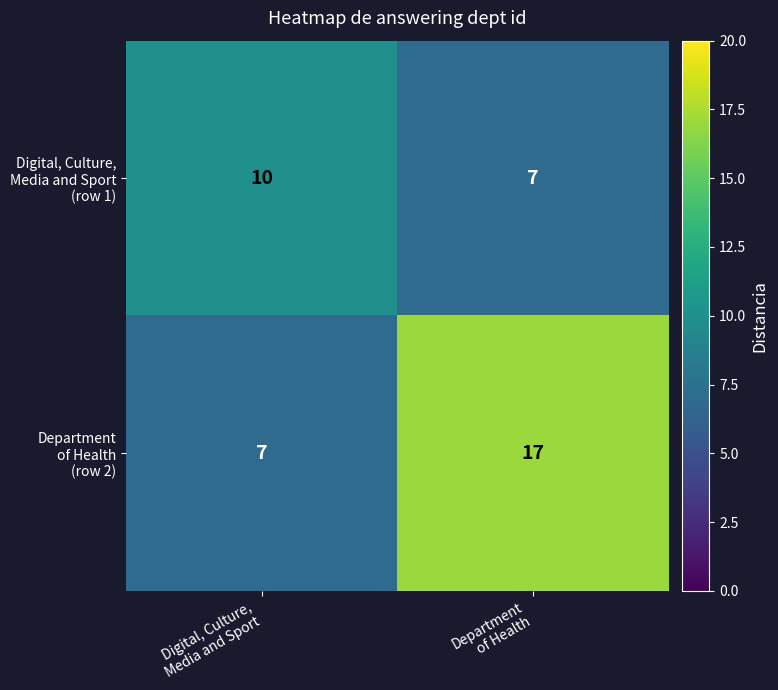

What is the greatest value displayed?

17